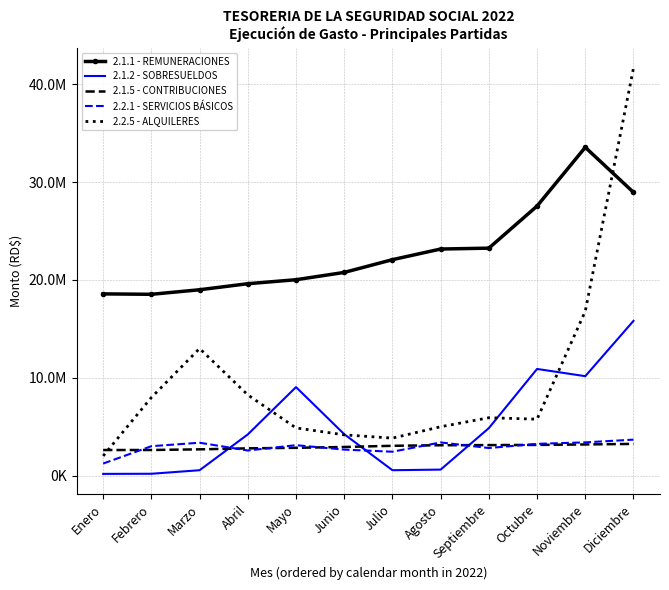

At how many categories does at least one series exceed 24331781?

3